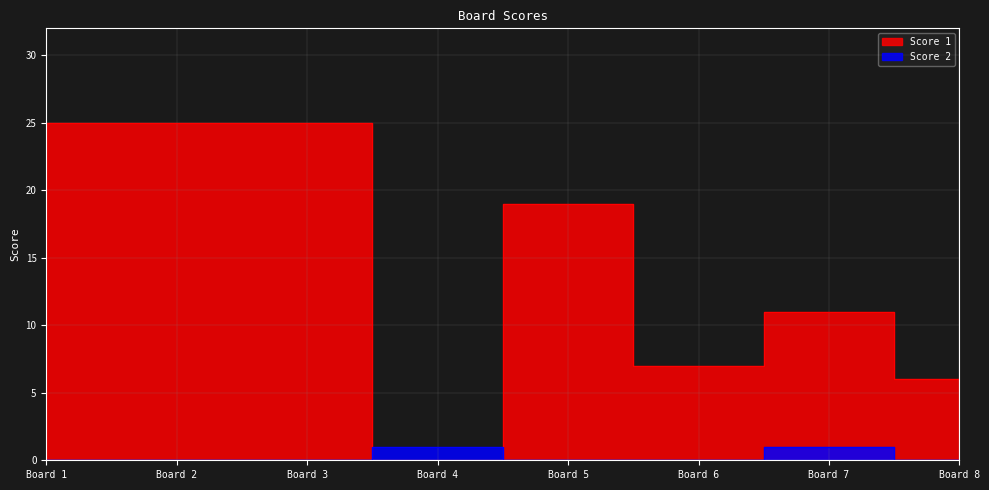

What is the value of the Score 1 point at the 3rd from the left?

25